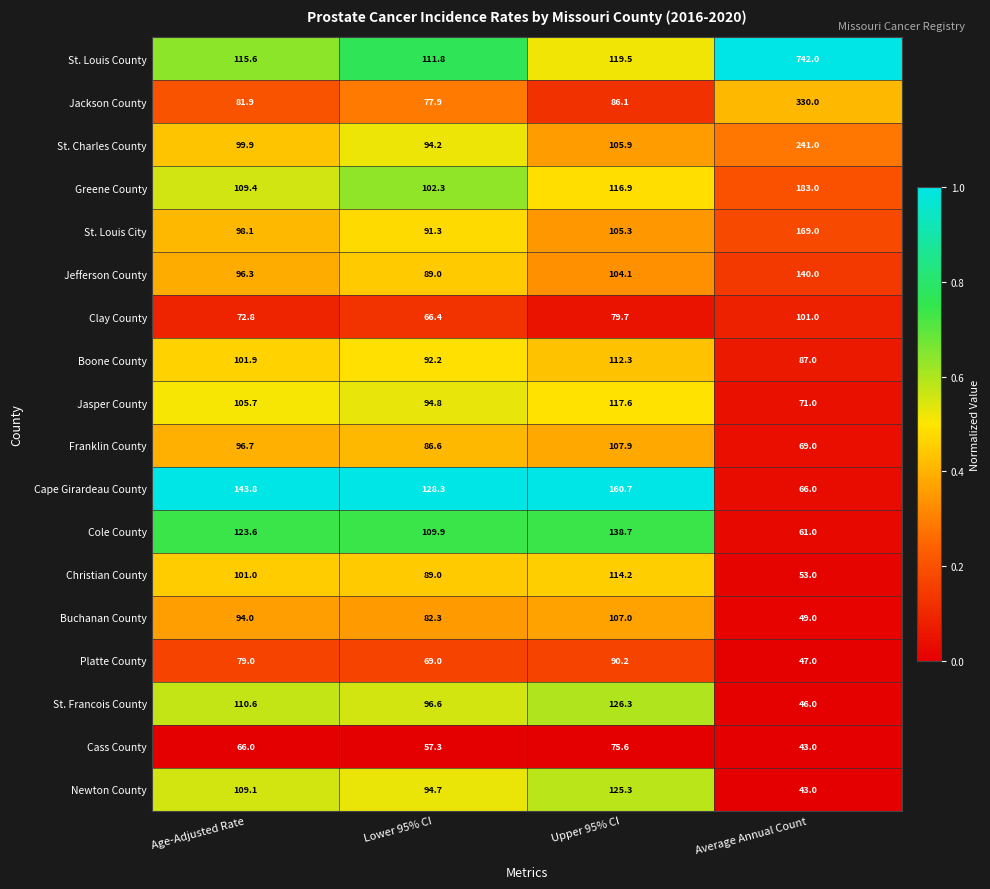

Read the Jefferson County value at Lower 95% CI.

89.0